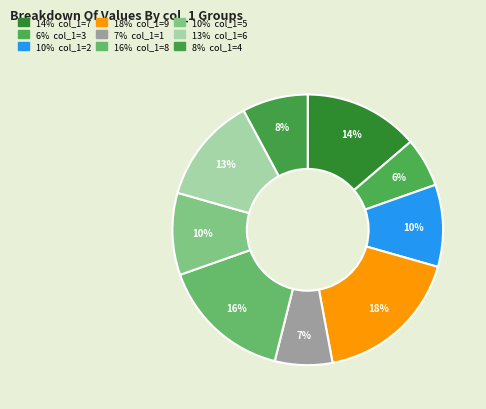

How many slices are in this pie chart?

9